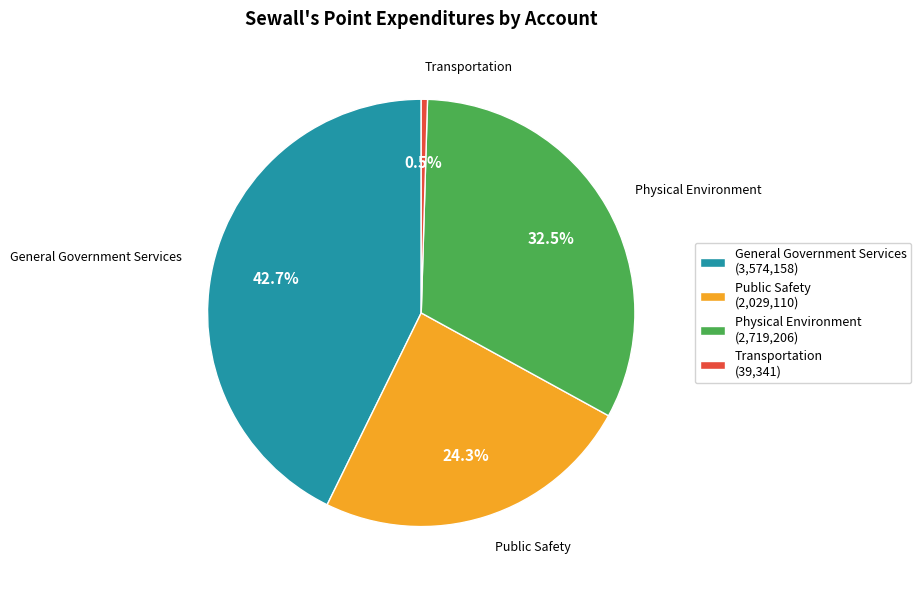

Rank the categories by value from highest to lowest.

General Government Services, Physical Environment, Public Safety, Transportation